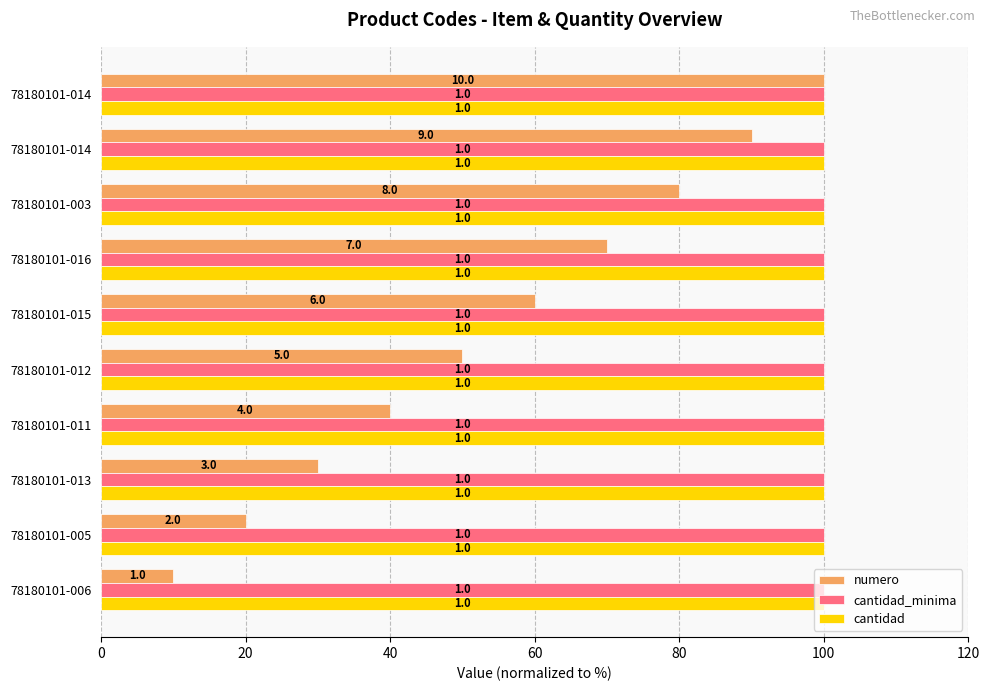

What are all the series names shown in the legend?

numero, cantidad_minima, cantidad